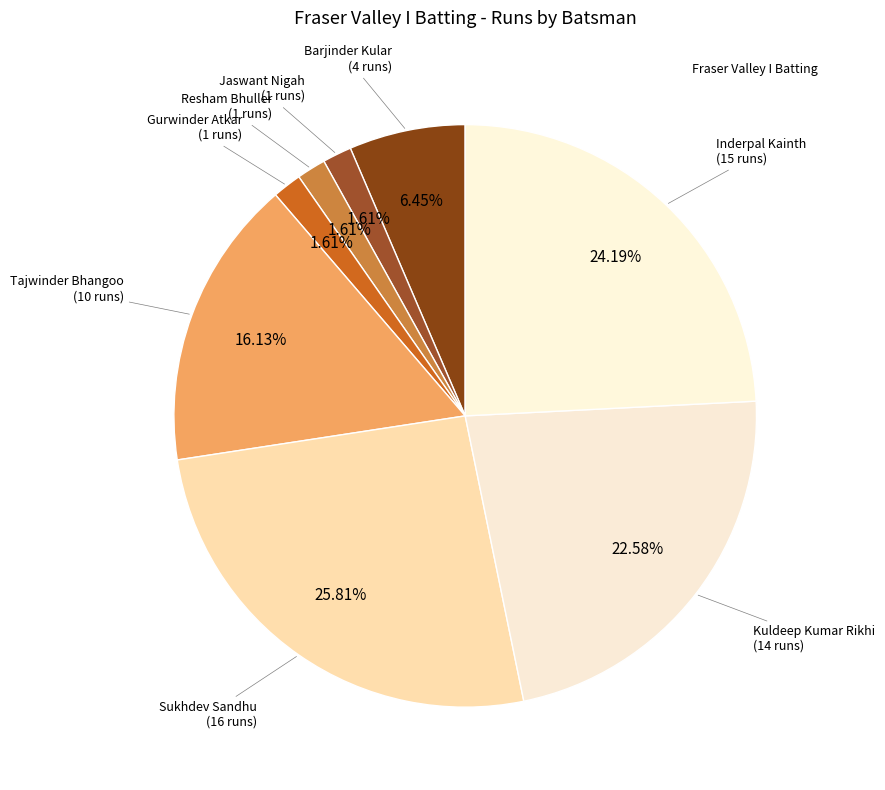

How many segments does this pie chart have?

8